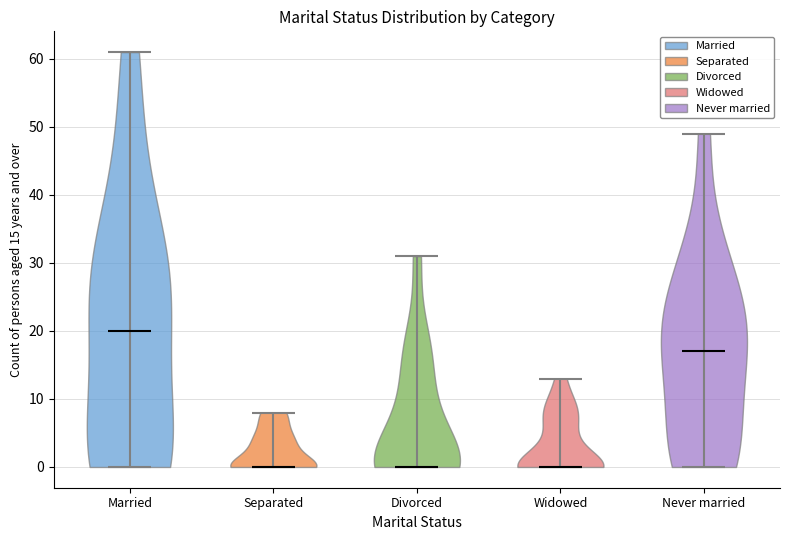

Which violin has the highest median line?

Married